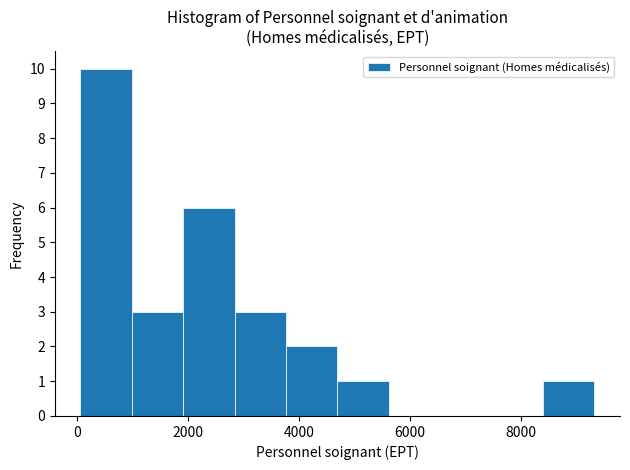

Reading left to right, list every bar in this chart as the range it spans on the x-axis followed by its height. Neither the bar edges nor the heights are printed on the chart, so give them approximately, as read against the axes.

0 to 1000: 10
1000 to 2000: 3
2000 to 2800: 6
2800 to 3800: 3
3800 to 4600: 2
4600 to 5600: 1
5600 to 6600: 0
6600 to 7400: 0
7400 to 8400: 0
8400 to 9400: 1